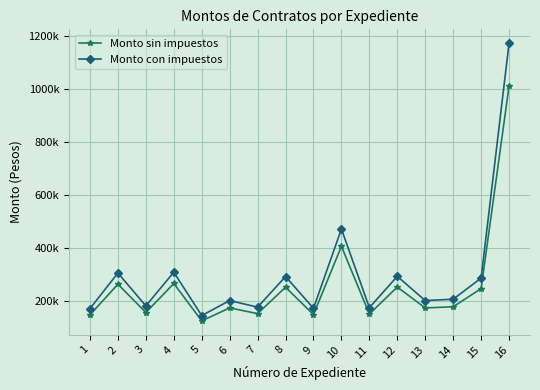

True or false: Monto sin impuestos and Monto con impuestos intersect in this chart.

False